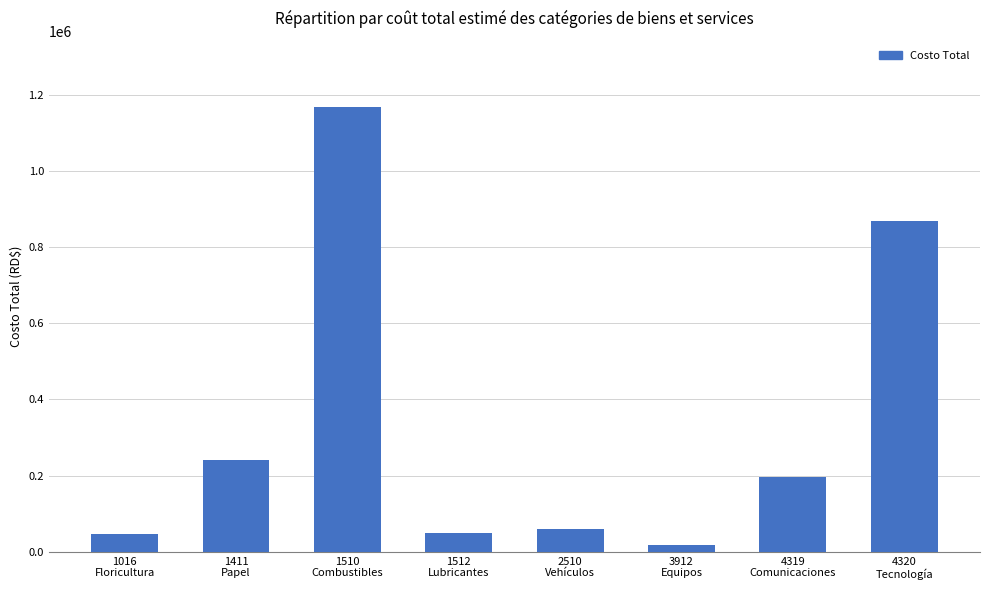

What is the change in value from 1512
Lubricantes to 3912
Equipos?

-31500